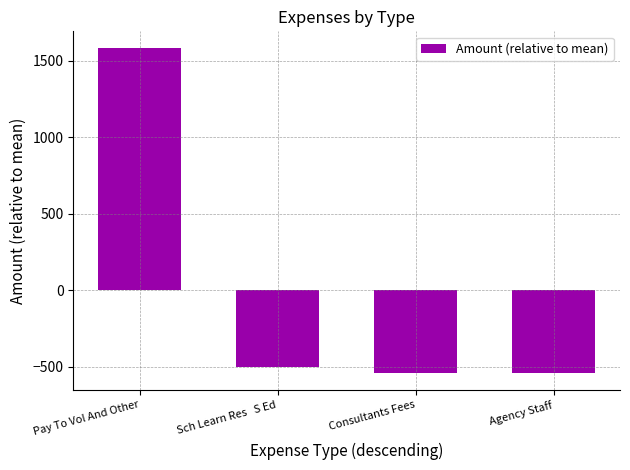

Where is the data nearest to the value 522?

Sch Learn Res   S Ed